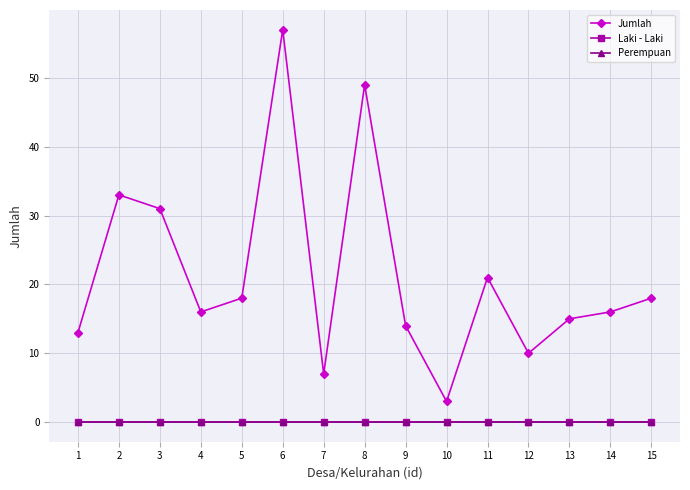

Between 4 and 8, which is larger?

8